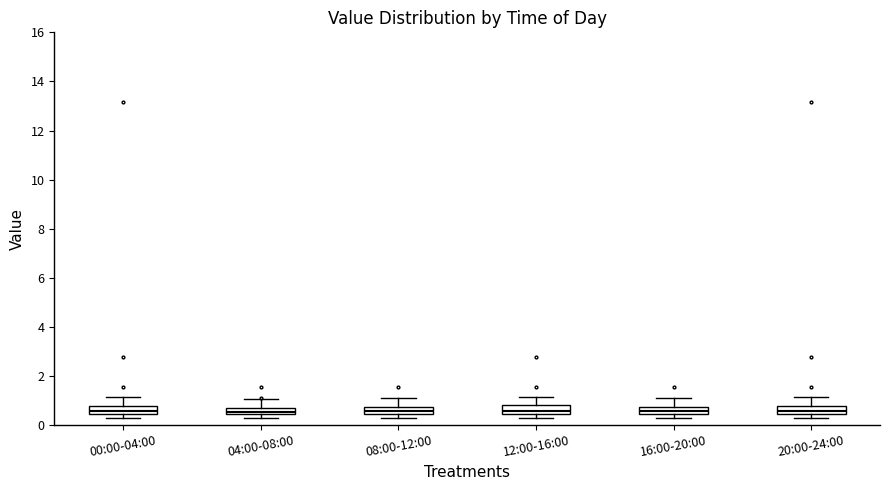

Where is the lower edge of the box for 16:00-20:00 on the y-axis? The values are not printed on the chart, so give them approximately, as read against the axis.

0.4